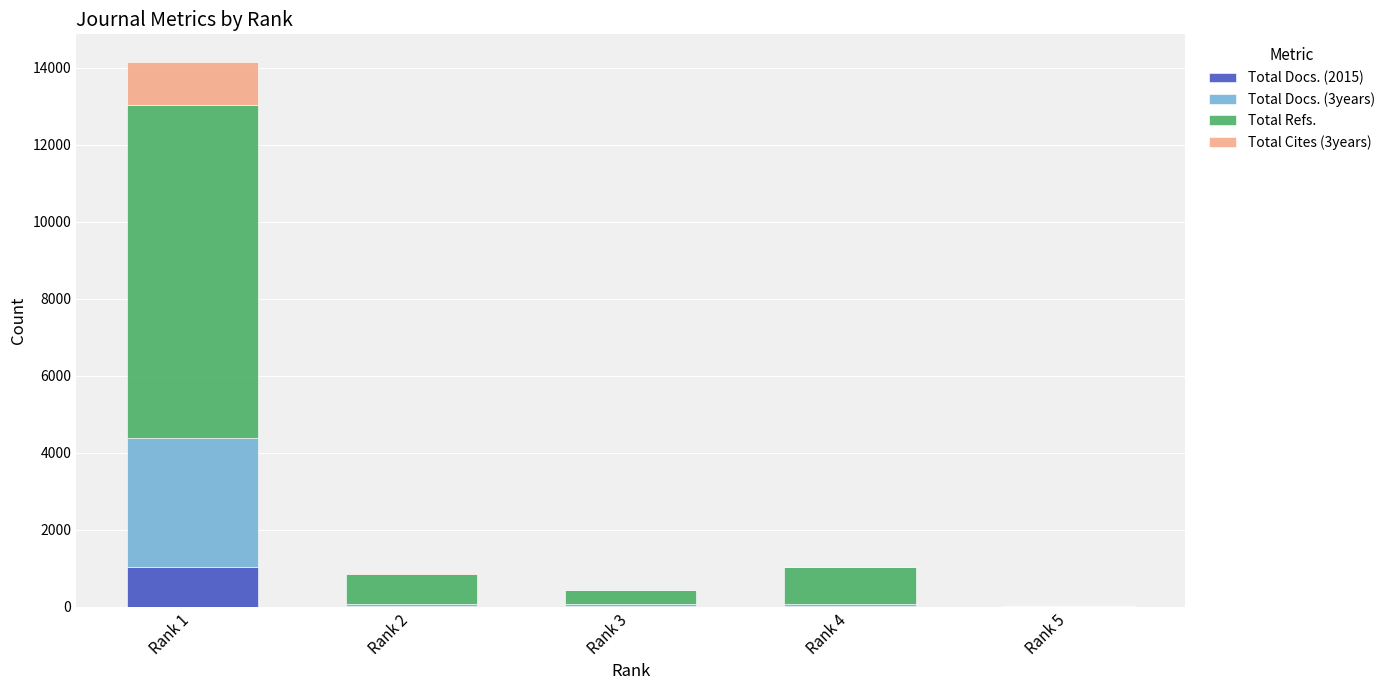

How many categories are shown in the chart?

5